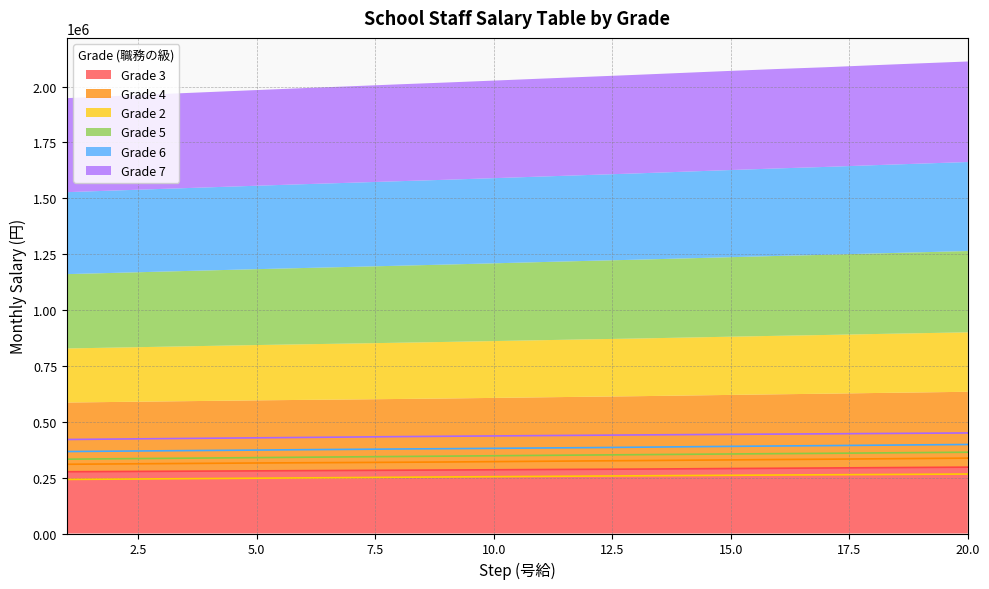

Which label corresponds to the largest value in the chart?

20